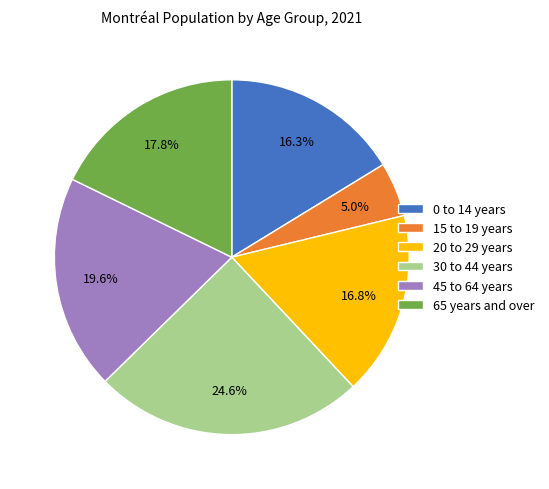

The 65 years and over slice represents 18% of the pie. True or false?

True